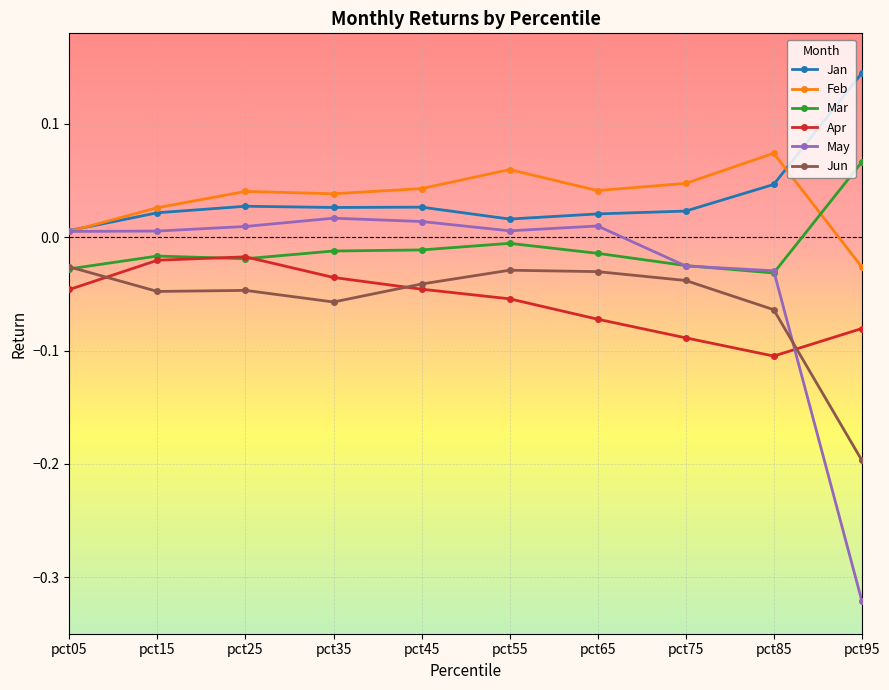

True or false: Apr and May intersect in this chart.

True